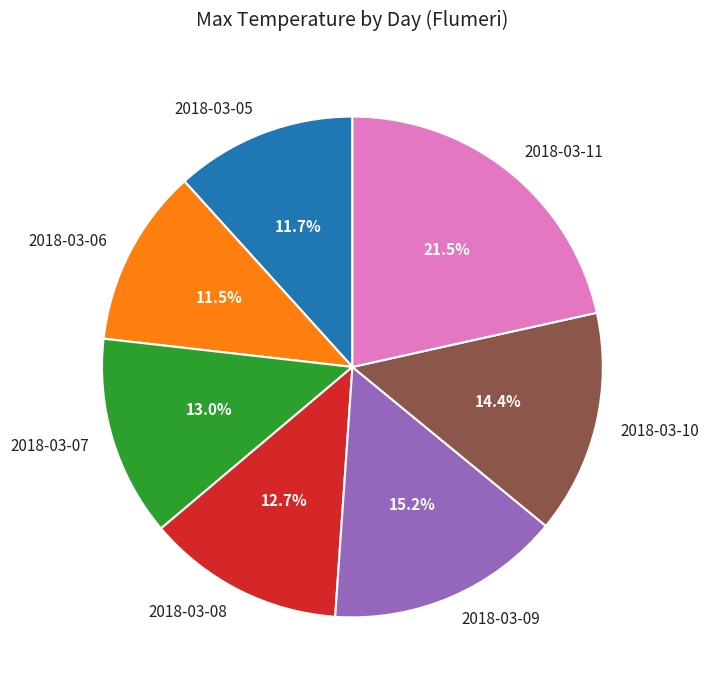

Which category has the biggest portion of the pie?

2018-03-11